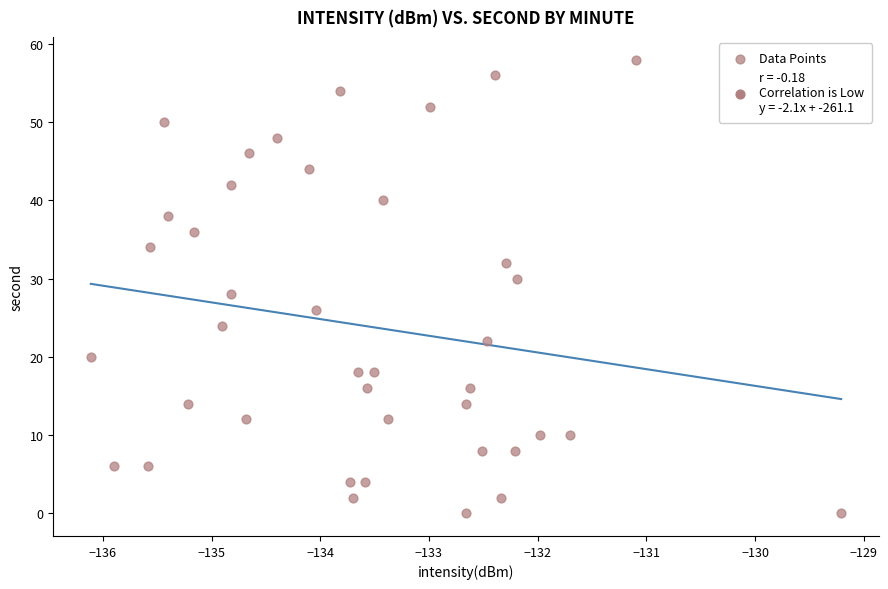

What is the range of Y values (max minus min)?

58